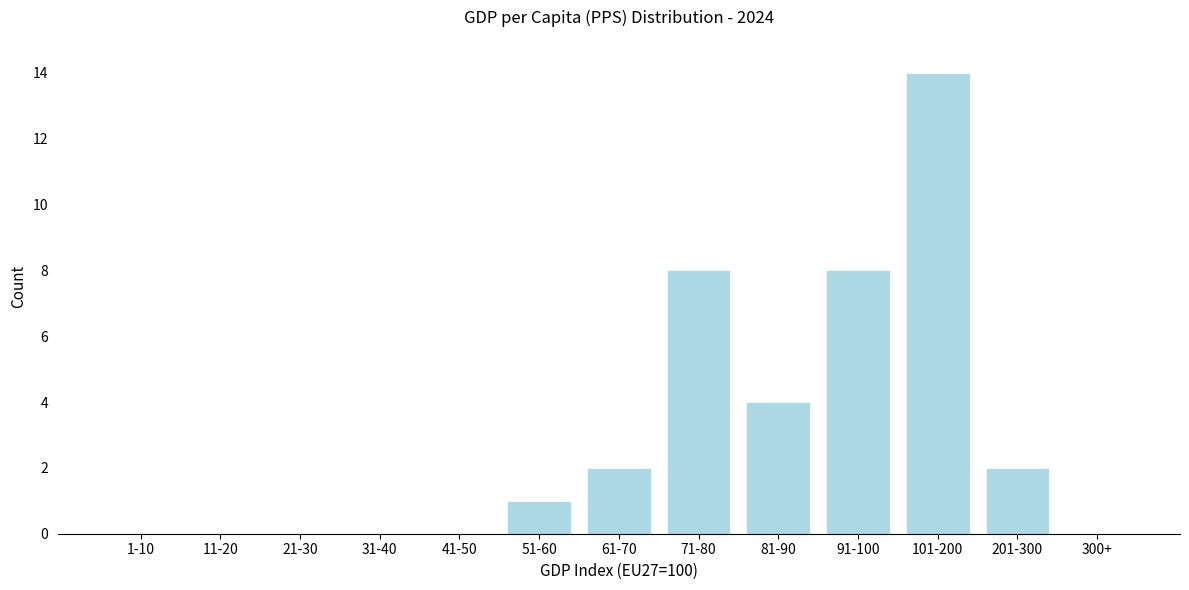

Reading left to right, what are all the values shown in this chart?

1-10=0	11-20=0	21-30=0	31-40=0	41-50=0	51-60=1	61-70=2	71-80=8	81-90=4	91-100=8	101-200=14	201-300=2	300+=0